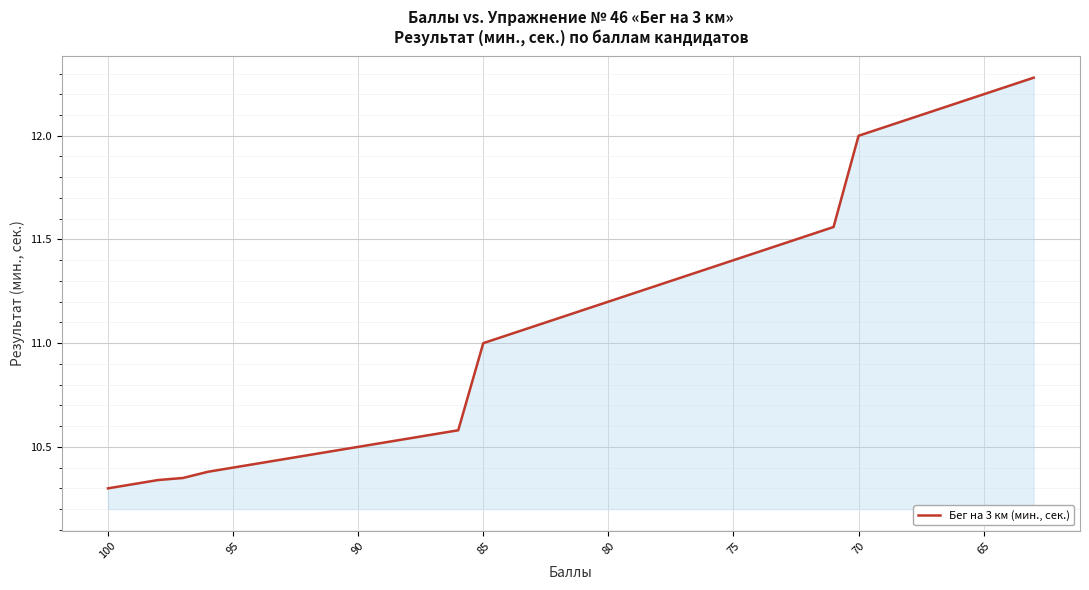

What is the smallest value displayed?

10.3